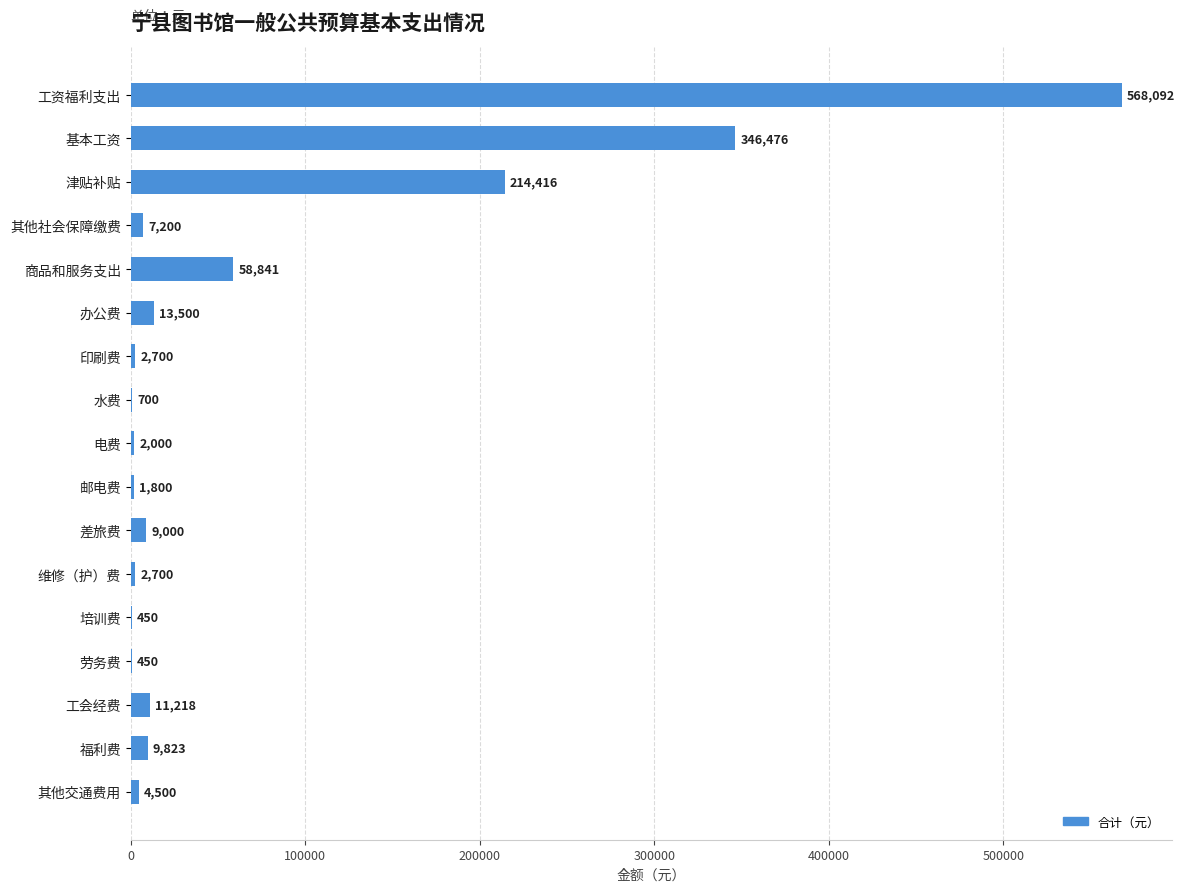

Are the bars horizontal?

Yes